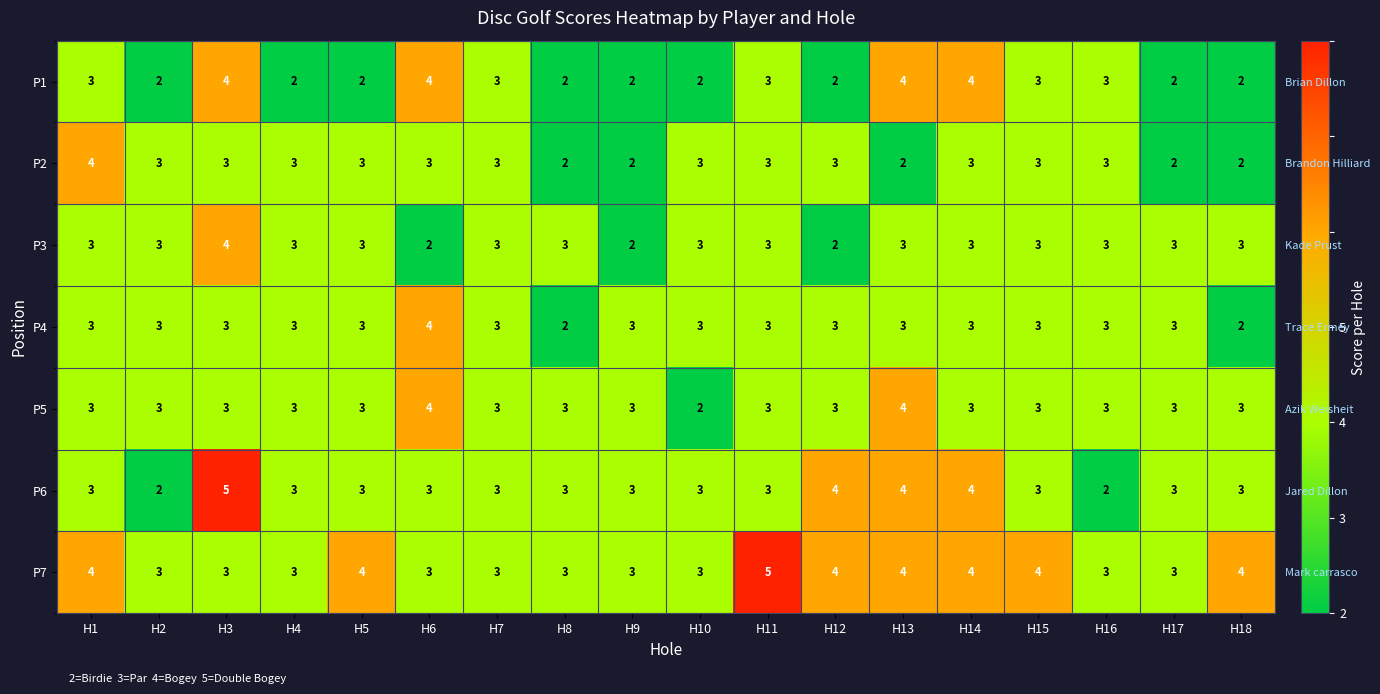

What is the approximate value of P1 at H14?

4